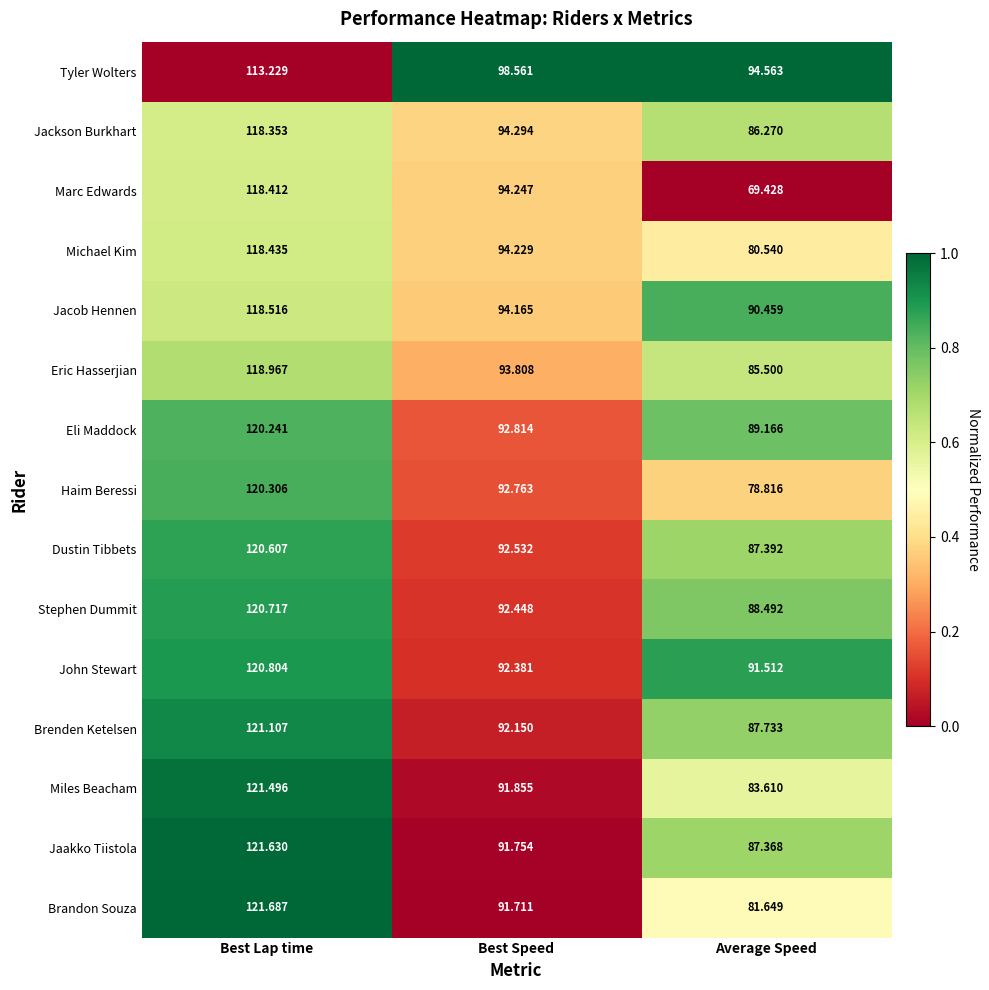

What is the total value across all series at Best Lap time?

1794.5